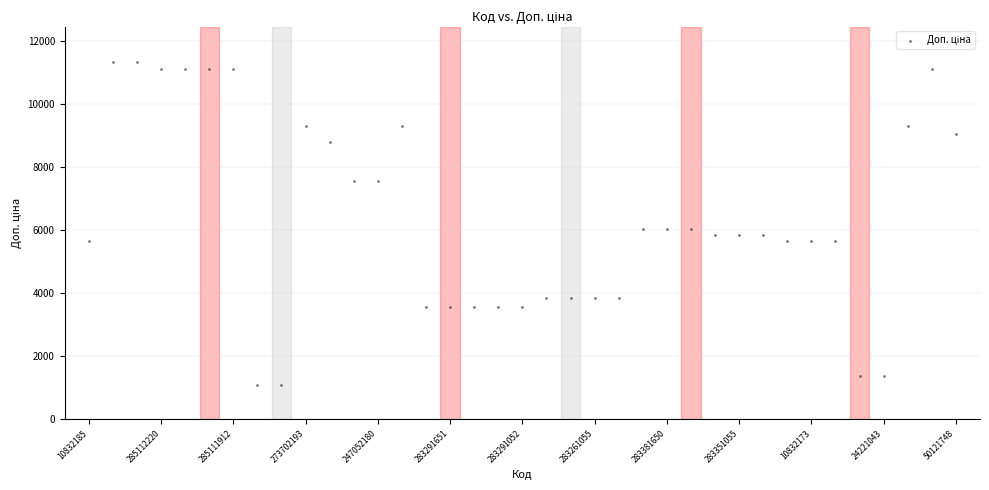

What is the range of Y values (max minus min)?

10259.5